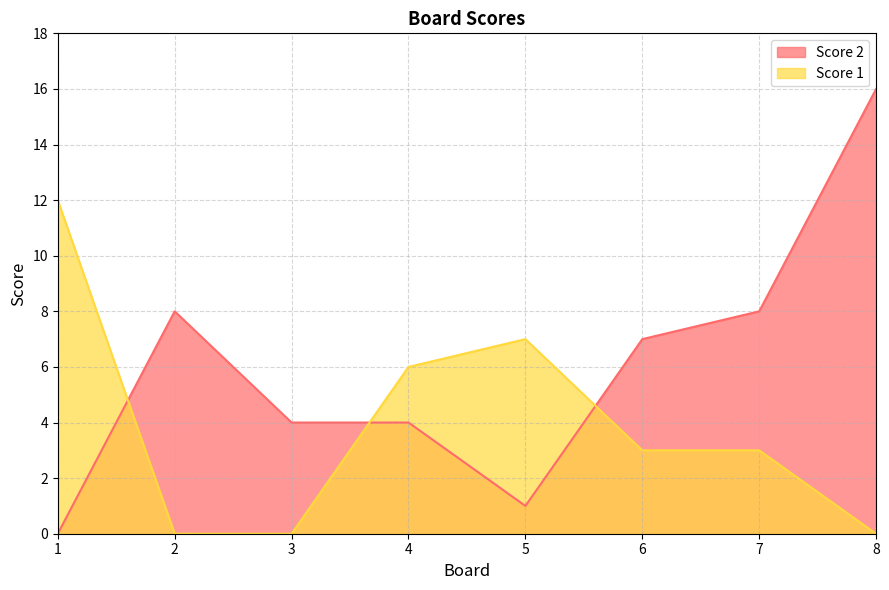

True or false: Score 1 has a value of 3 at 6.

True